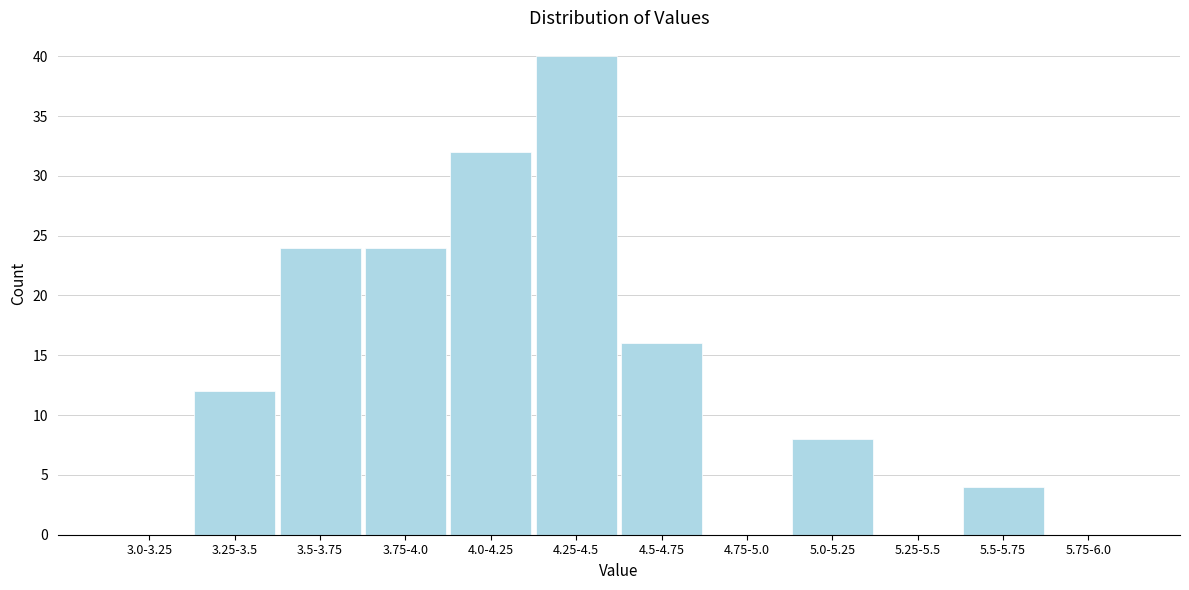

Reading right to left, extract all data points from this chart.

5.75-6.0=0	5.5-5.75=4	5.25-5.5=0	5.0-5.25=8	4.75-5.0=0	4.5-4.75=16	4.25-4.5=40	4.0-4.25=32	3.75-4.0=24	3.5-3.75=24	3.25-3.5=12	3.0-3.25=0